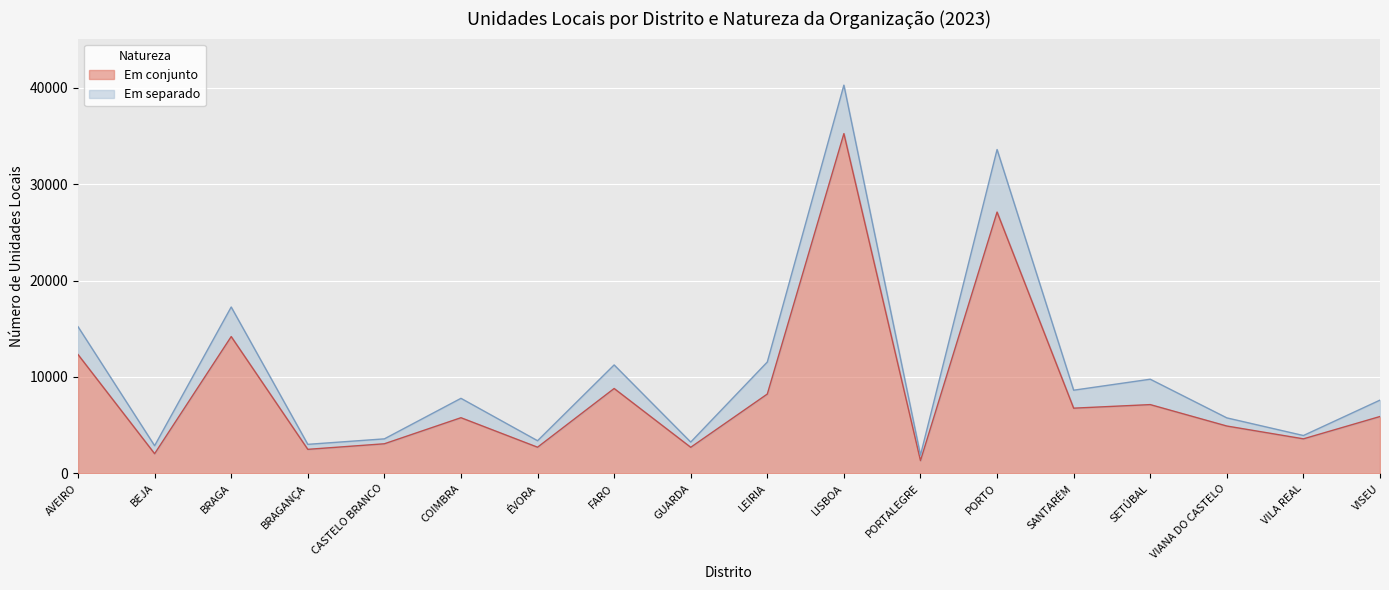

The value at VIANA DO CASTELO is 4906. True or false?

True